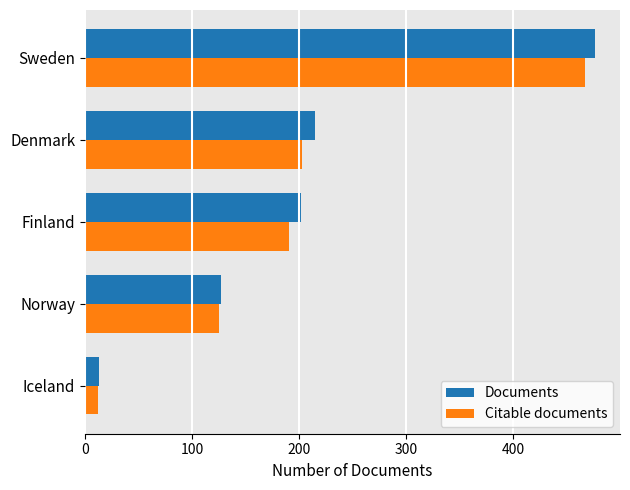

What is the minimum value for Documents?

13